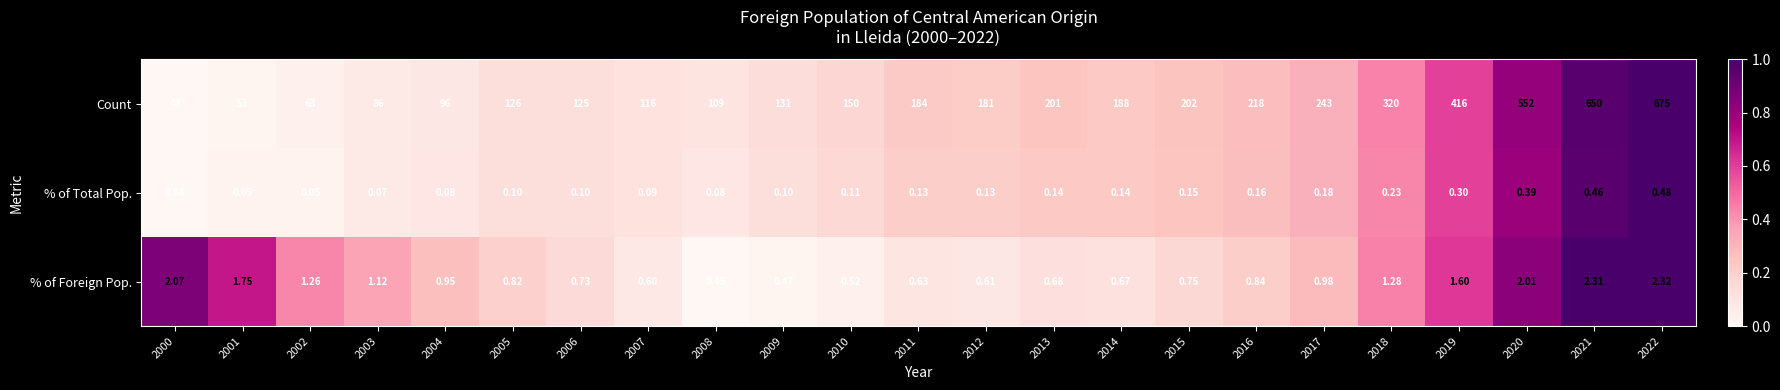

Which series has the largest total across all categories?

Count